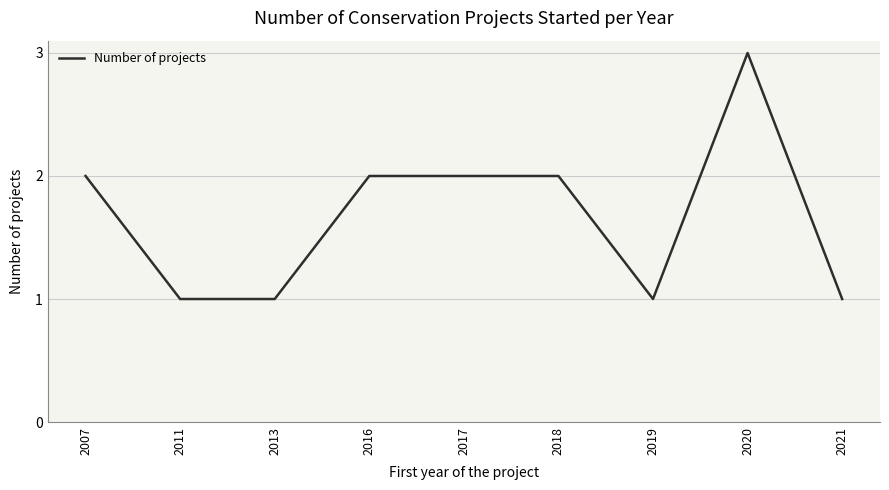

What is the sum of the values at 2018 and 2011?

3